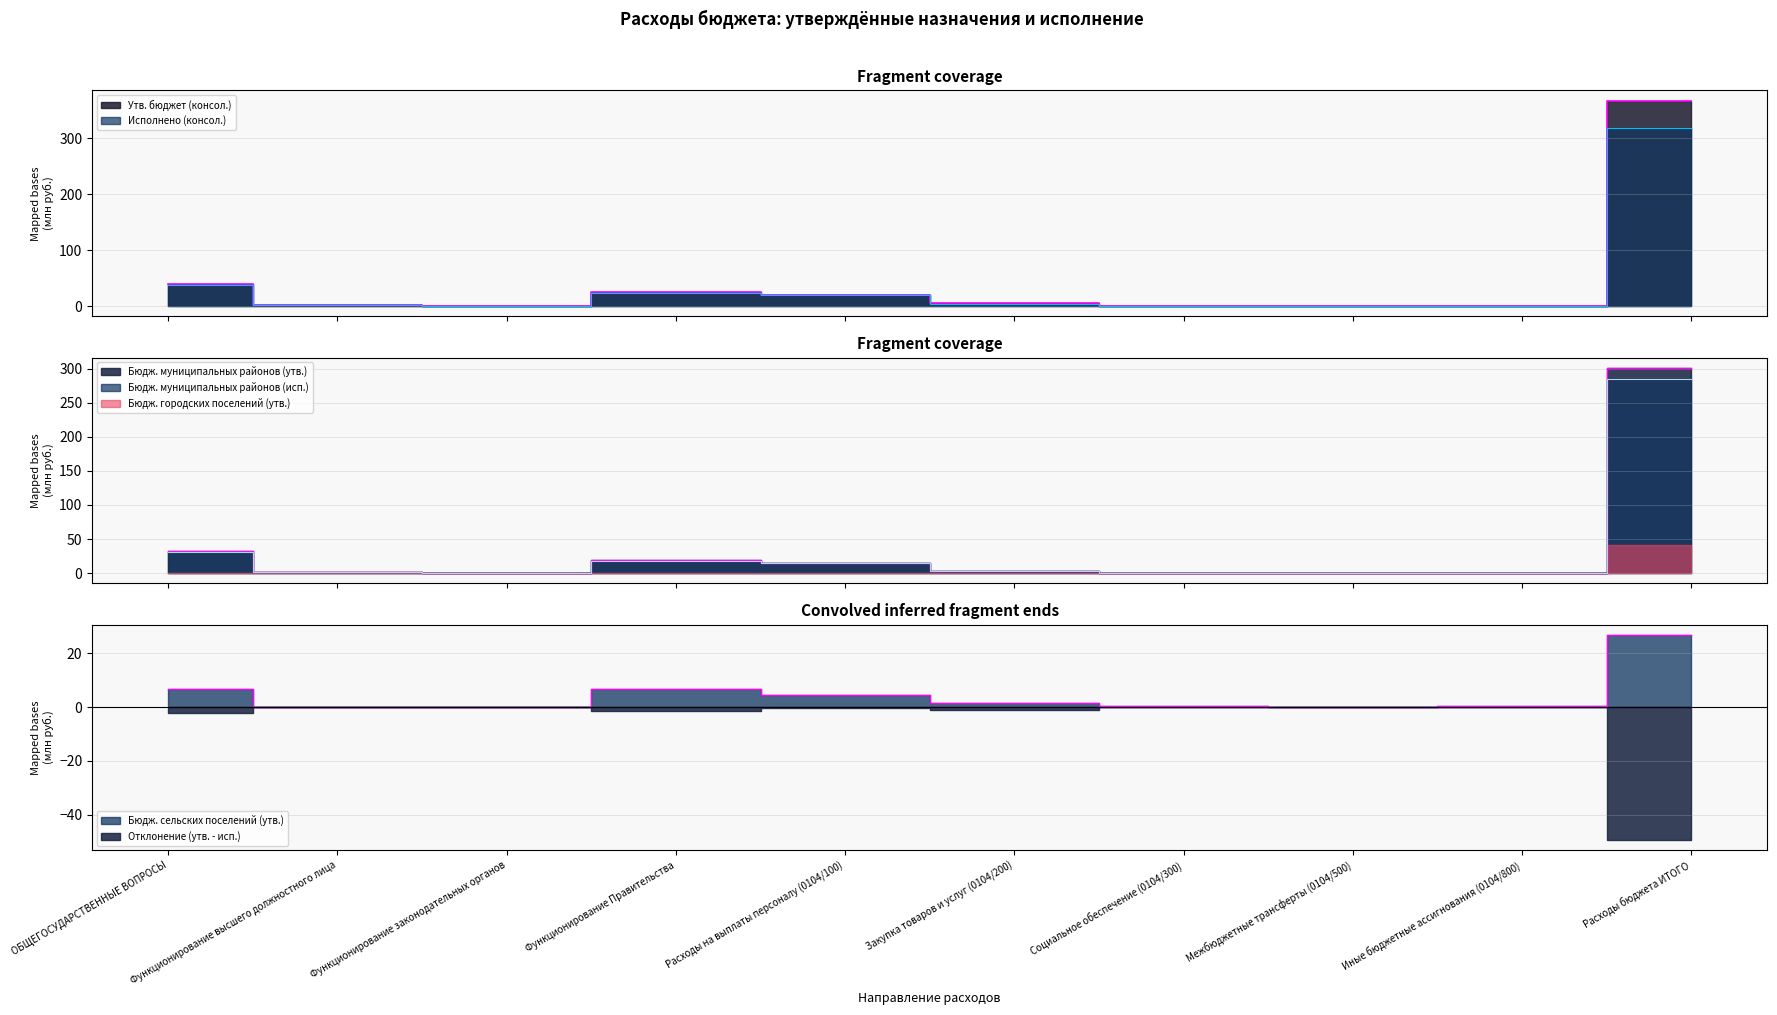

At how many categories does at least one series exceed 173?

1